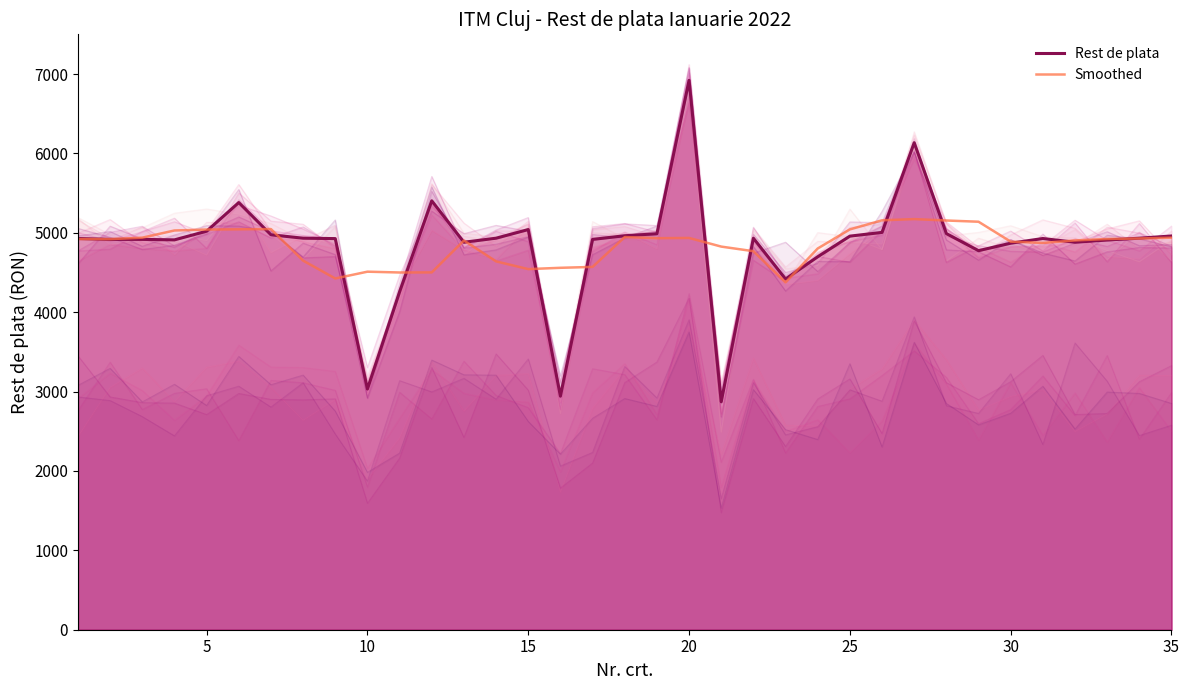

What is the maximum value shown in the chart?

6921.0